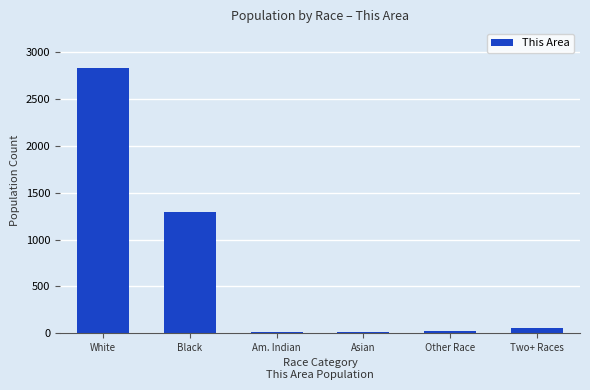

Which label corresponds to the largest value in the chart?

White